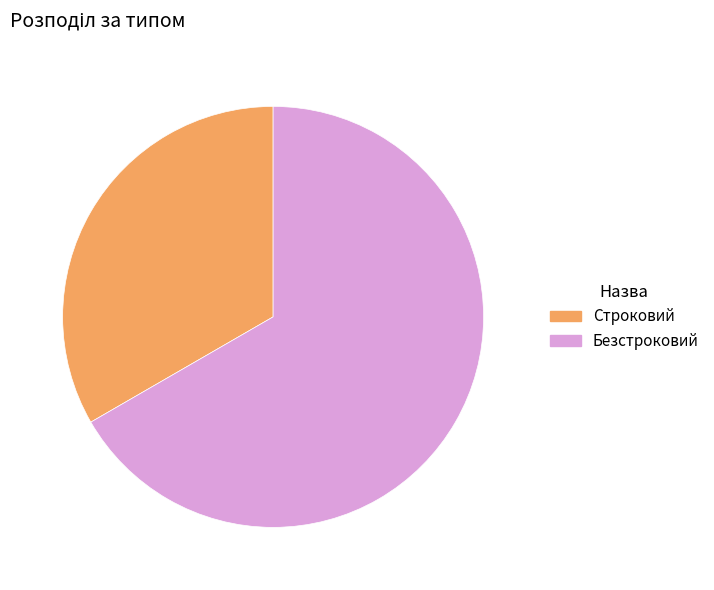

What is the smallest slice in the pie chart?

Строковий